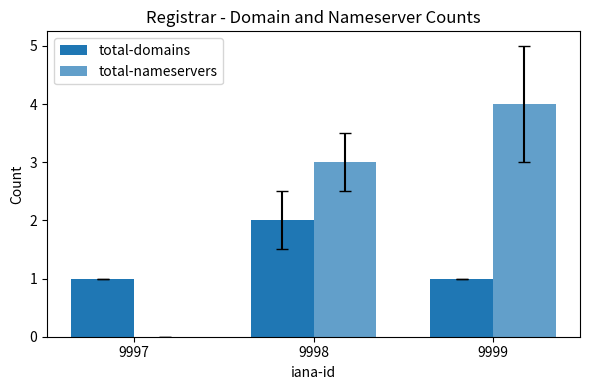

What is the sum of the total-nameservers values at 9999 and 9998?

7